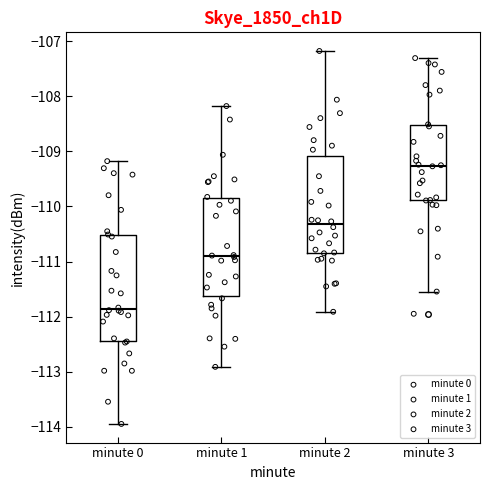

Which box is the tallest, from its lower edge to its upper edge?

minute 0